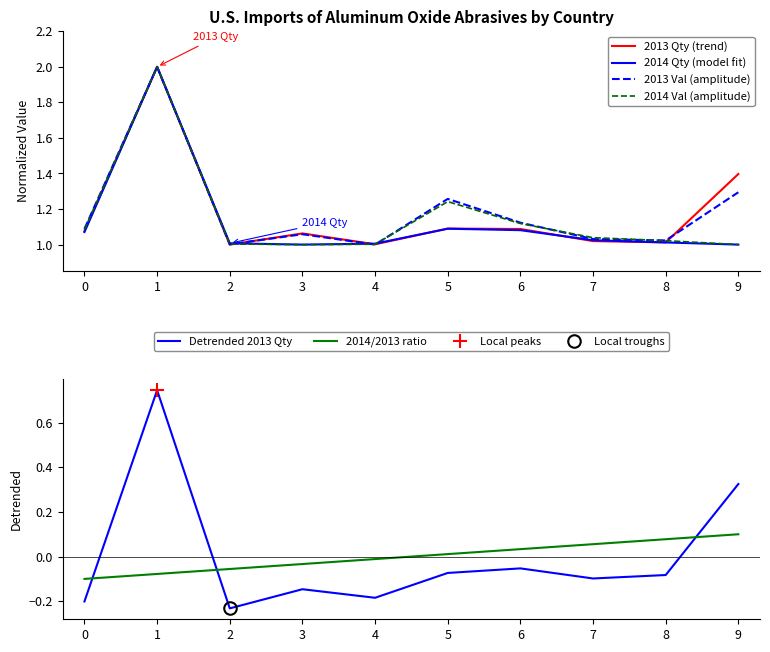

At which label is Detrended 2013 Qty closest to 0?

6